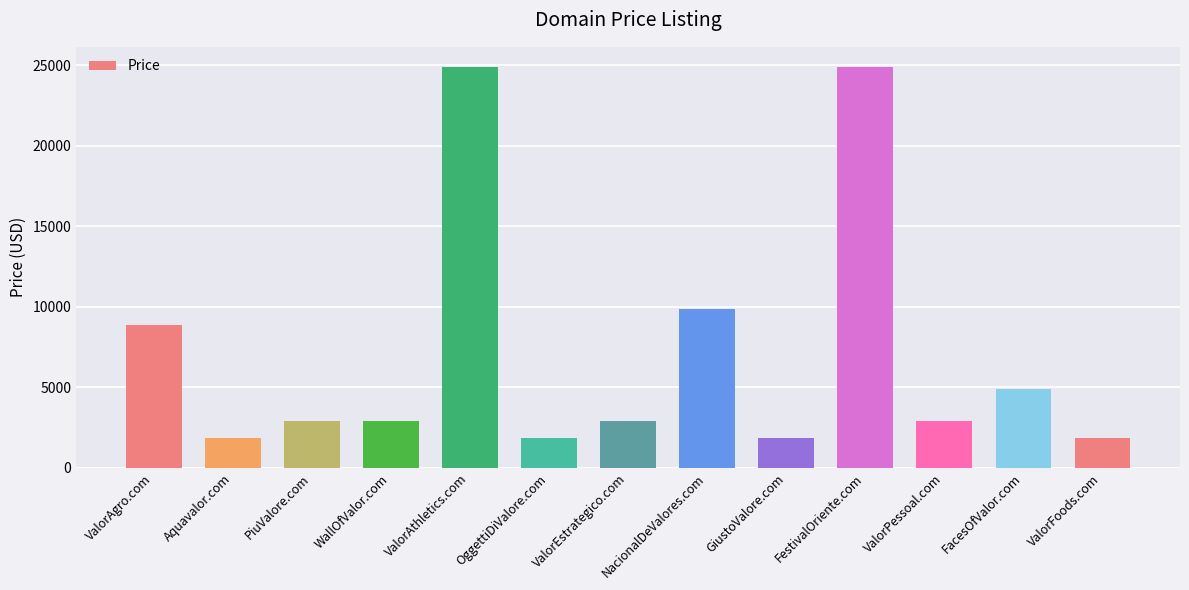

Count the number of data series in this chart.

1